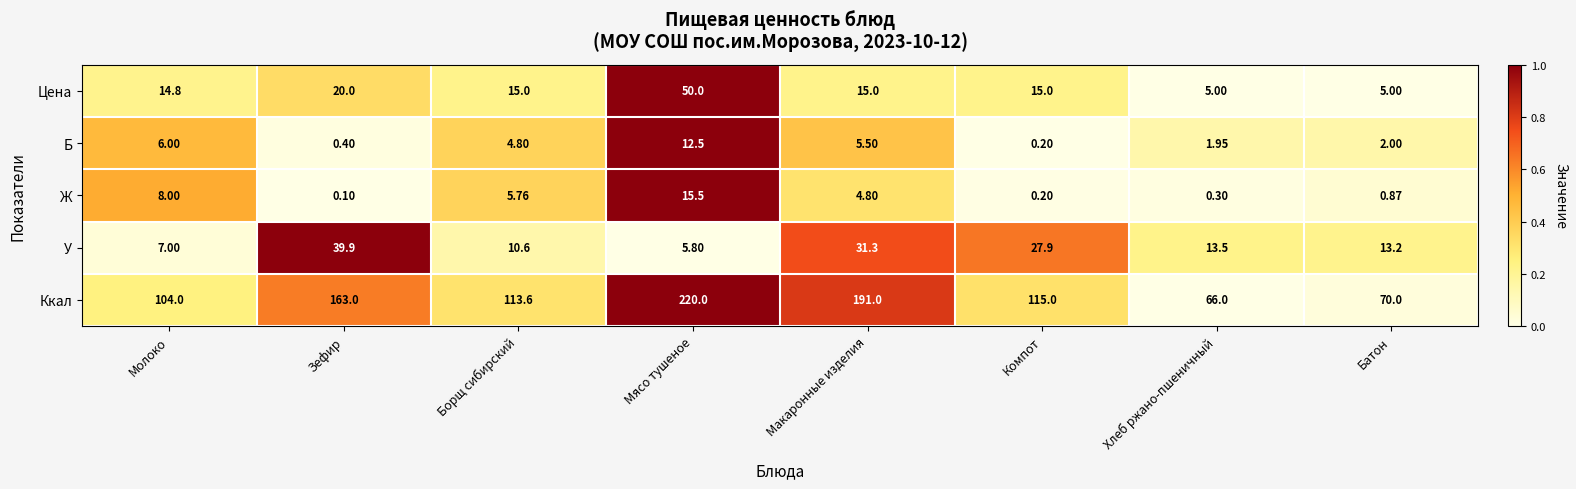

Which series has the largest total across all categories?

Ккал